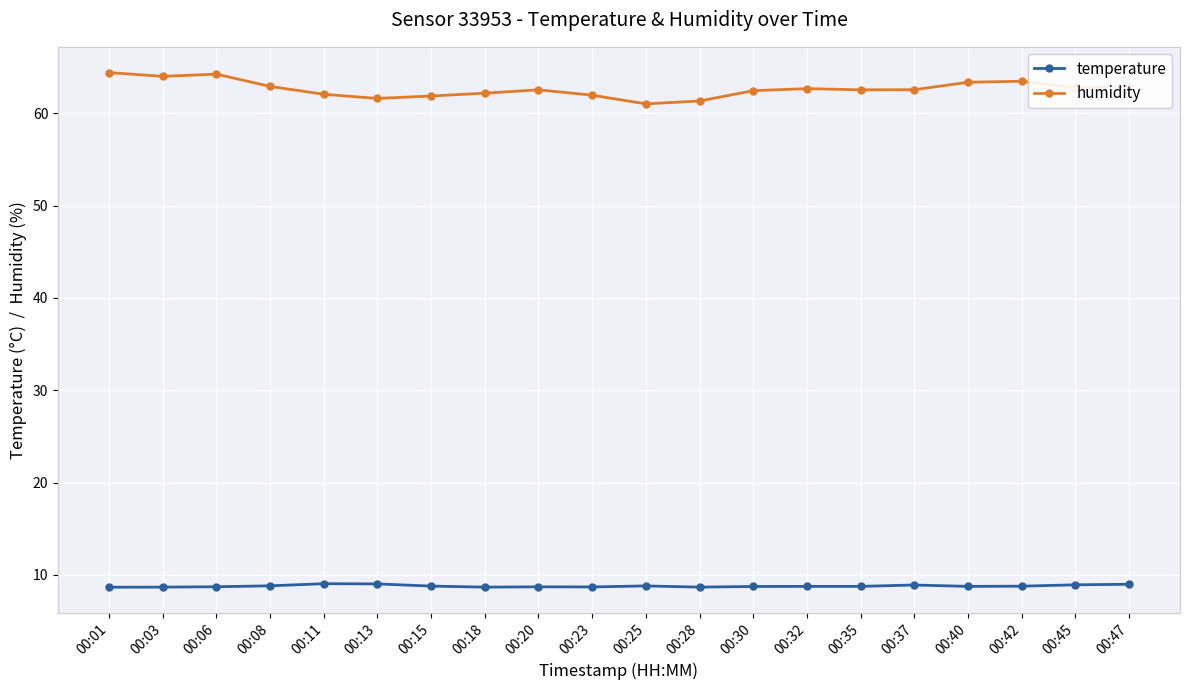

What is the maximum value shown in the chart?

64.4